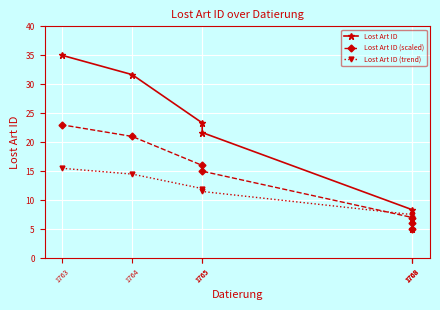

True or false: Lost Art ID (trend) has more than 0 interior local peaks.

False